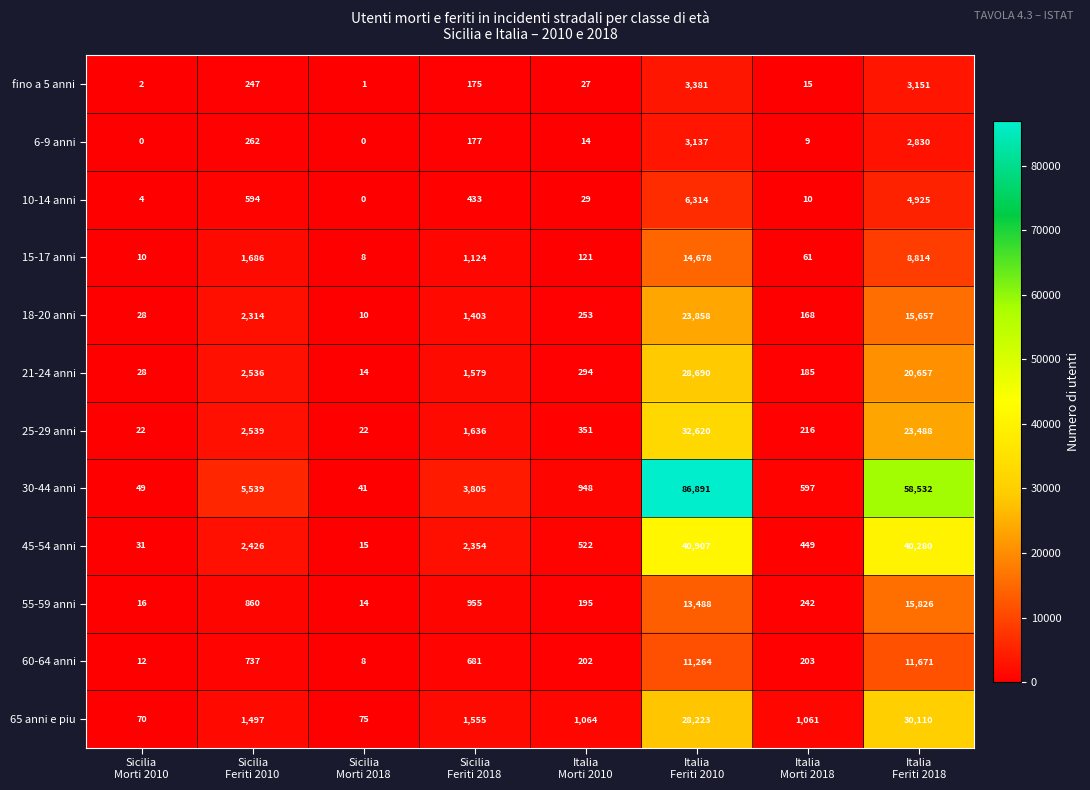

Rank the series by their maximum value, from highest to lowest.

30-44 anni, 45-54 anni, 25-29 anni, 65 anni e piu, 21-24 anni, 18-20 anni, 55-59 anni, 15-17 anni, 60-64 anni, 10-14 anni, fino a 5 anni, 6-9 anni